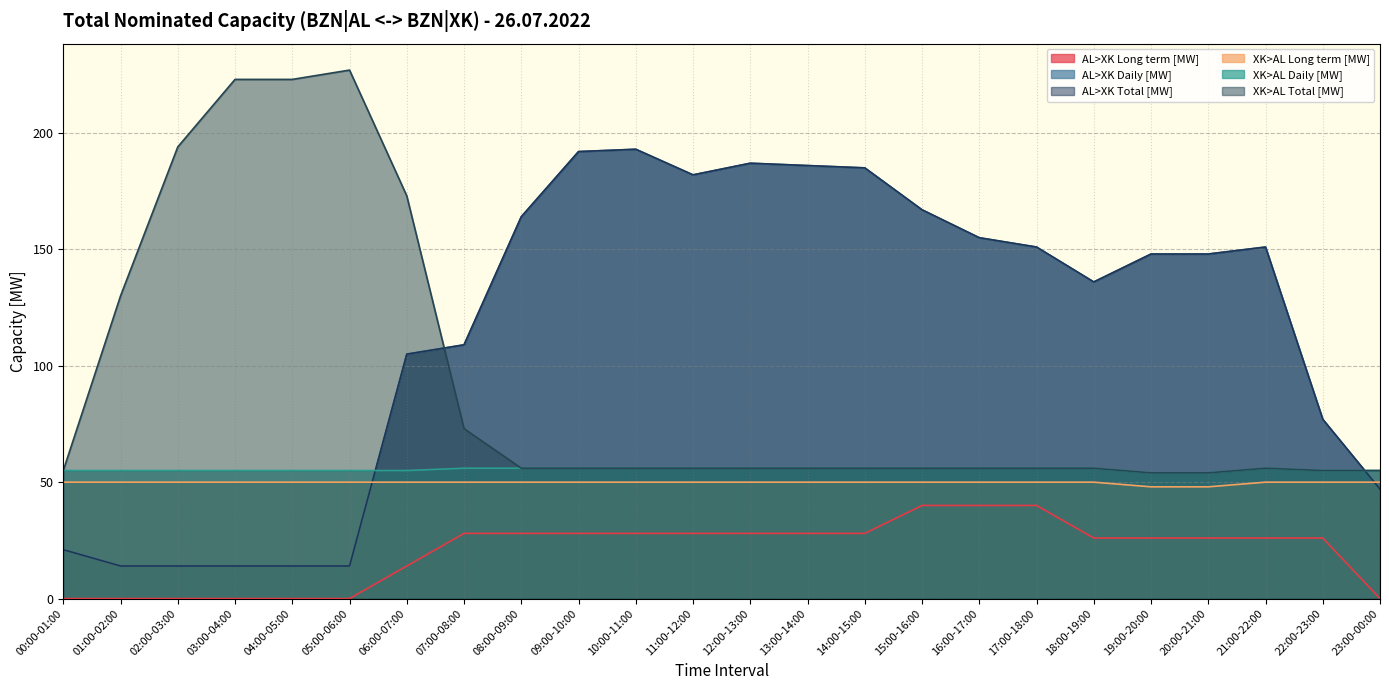

What is the difference between the maximum and second lowest values in the XK>AL Total [MW] series?

173